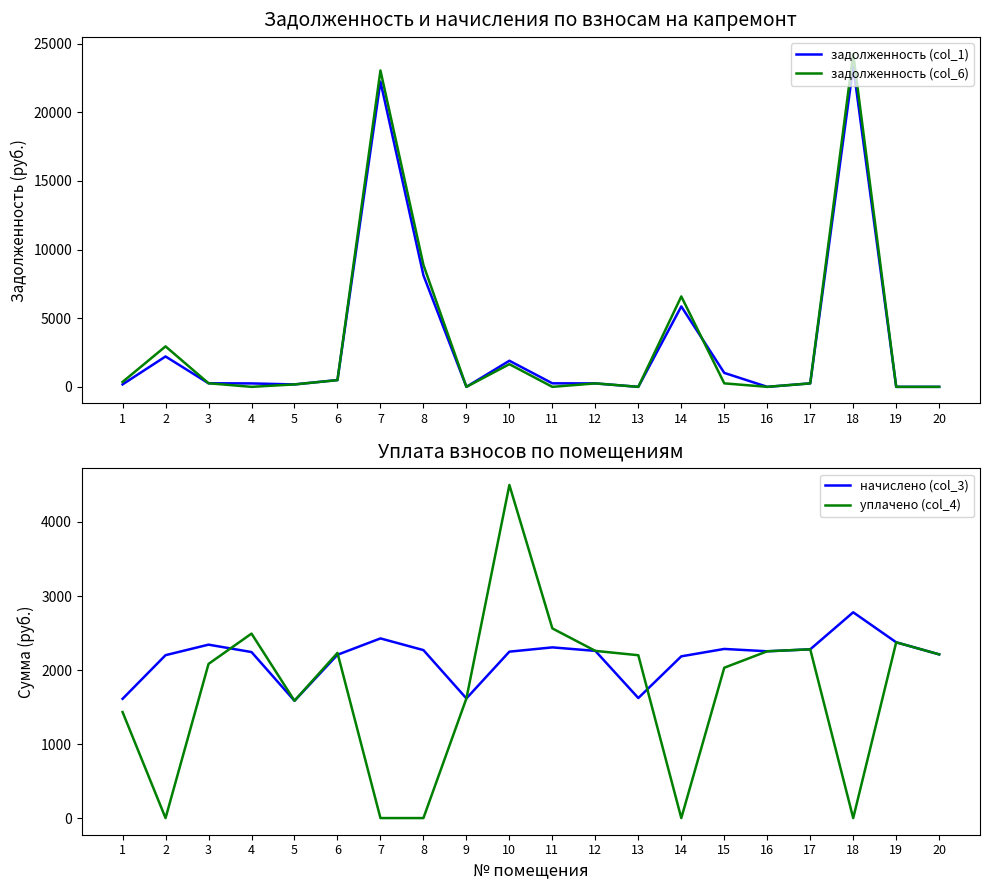

At which label is задолженность (col_6) closest to 12128?

8